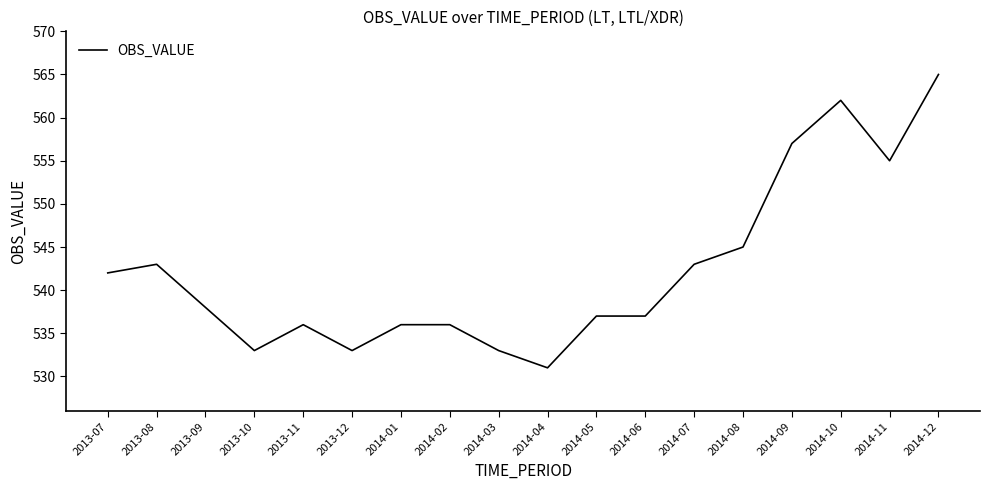

Read the value at 2014-06.

537